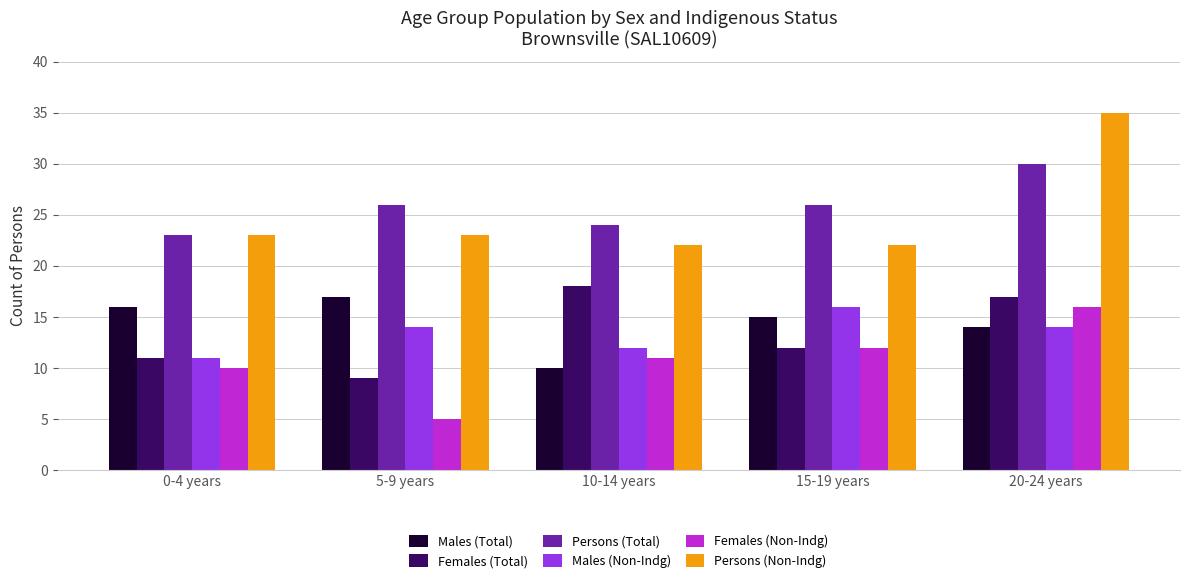

At which label is Females (Non-Indg) closest to 10?

0-4 years